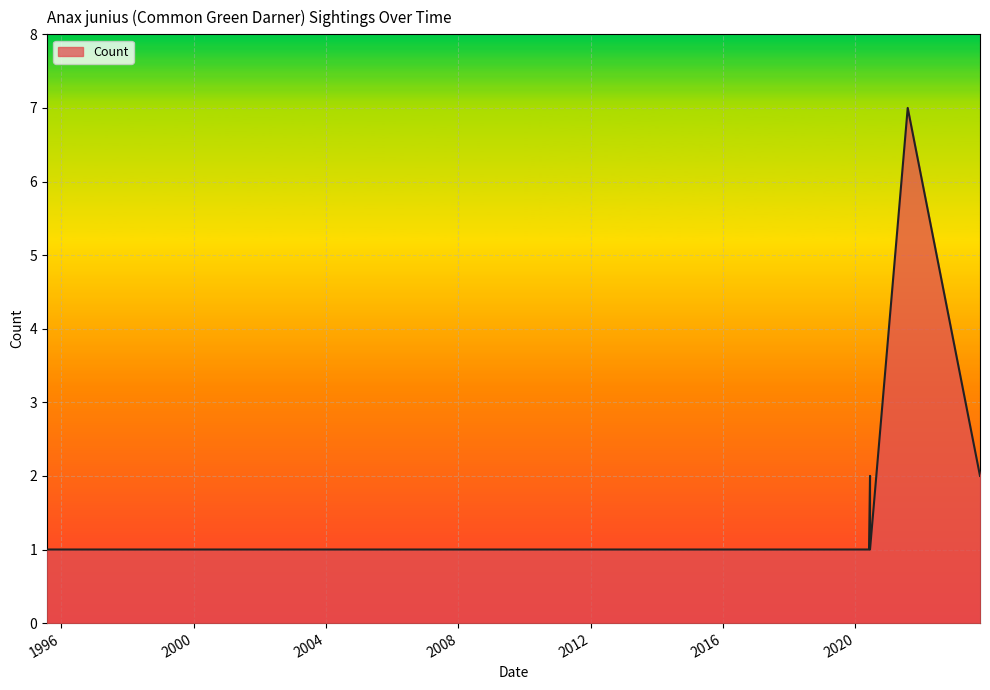

What is the value of the 1st point from the left?

1